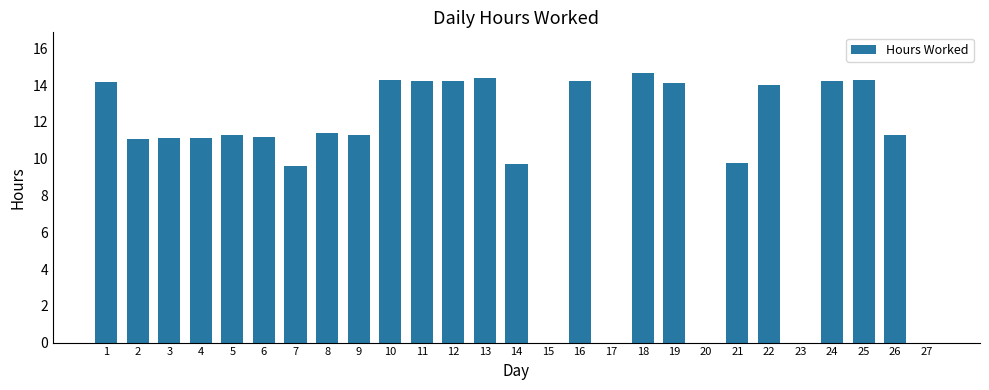

What is the maximum value shown in the chart?

14.7